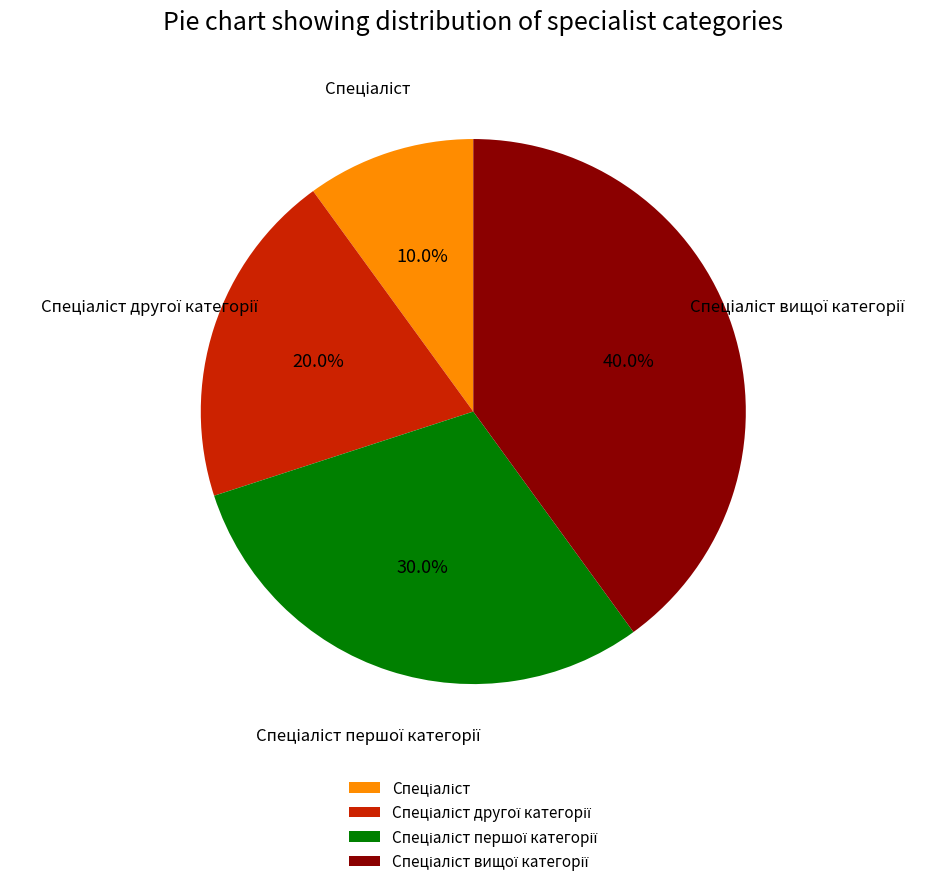

Does any single category account for the majority?

No